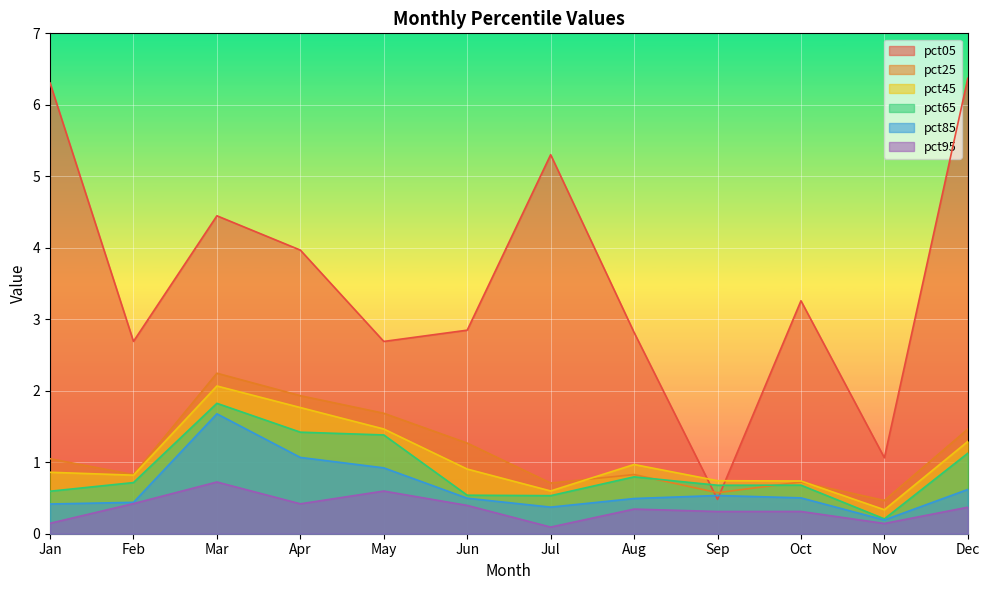

How many interior local valleys does the pct85 series have?

2